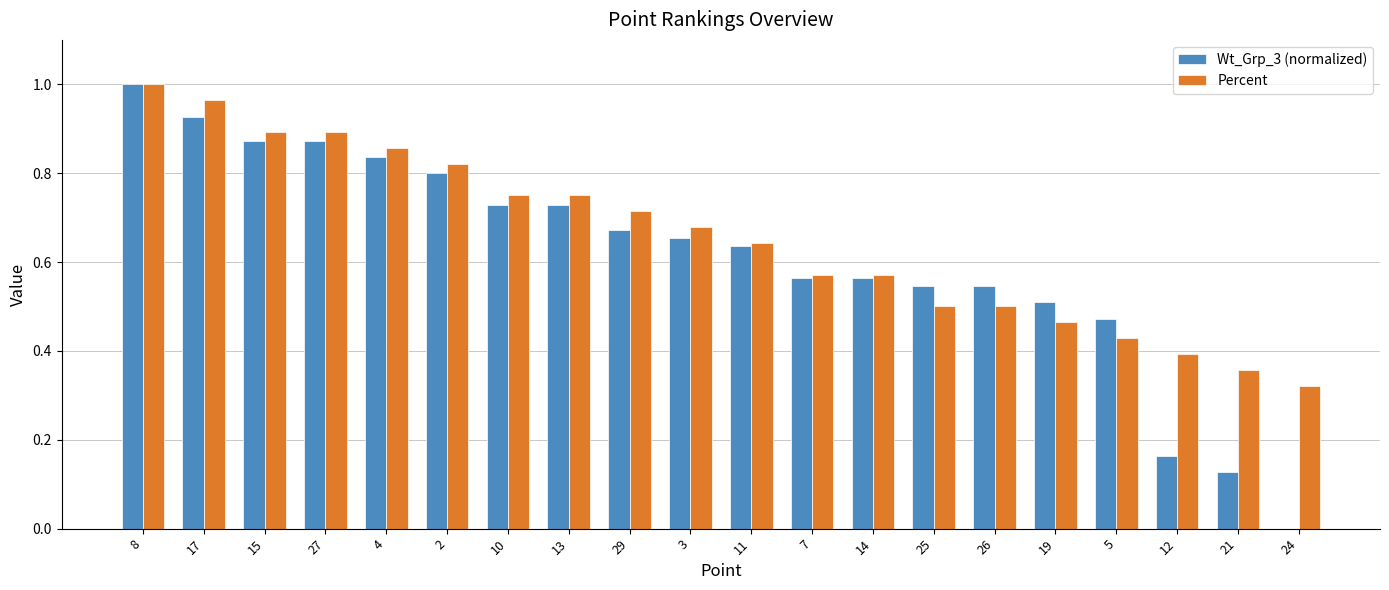

How many positive values does the Wt_Grp_3 (normalized) series have?

19